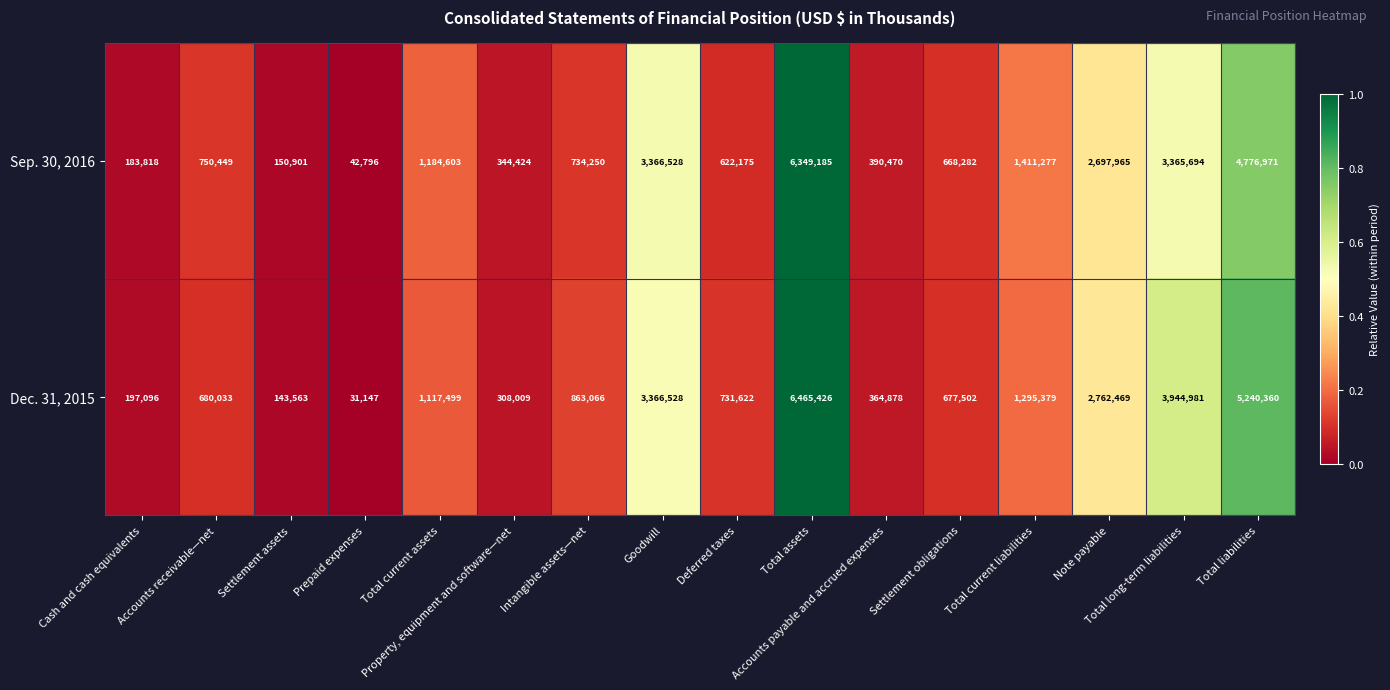

What is the difference between the maximum and second lowest values in the Sep. 30, 2016 series?

6198284